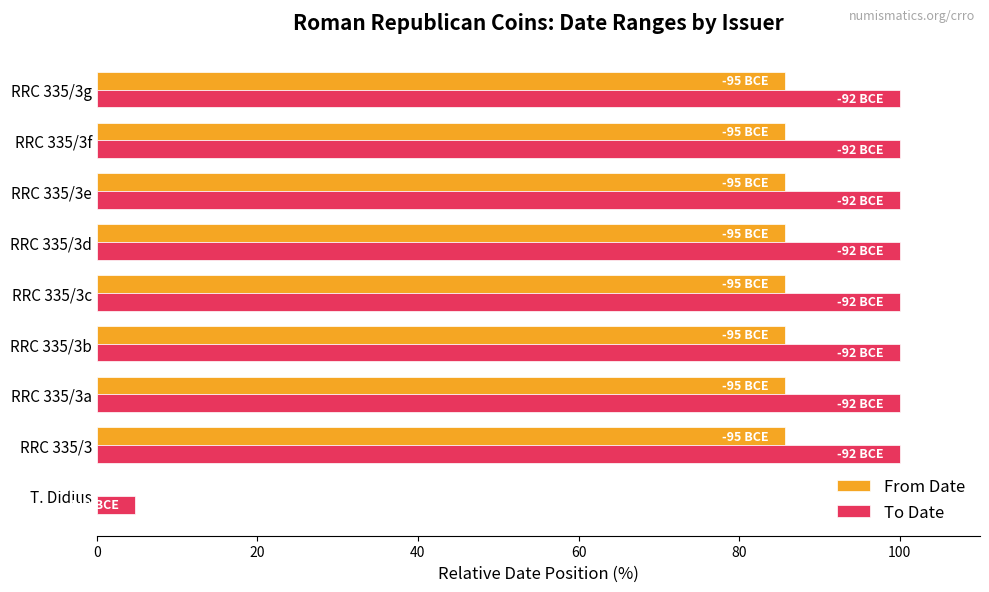

What is the total value across all series at RRC 335/3e?

185.7